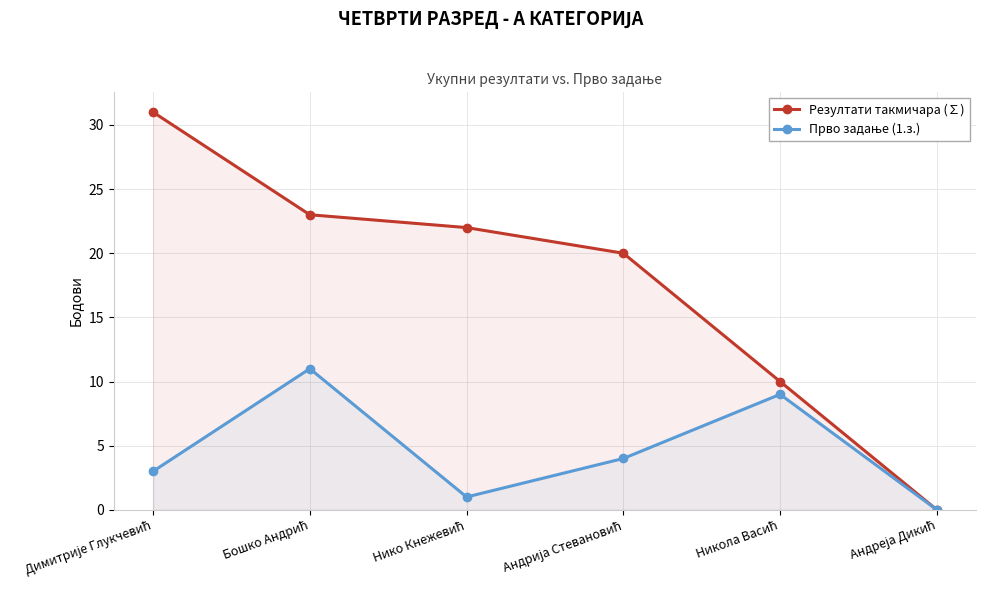

True or false: Резултати такмичара (∑) and Прво задање (1.з.) intersect in this chart.

False